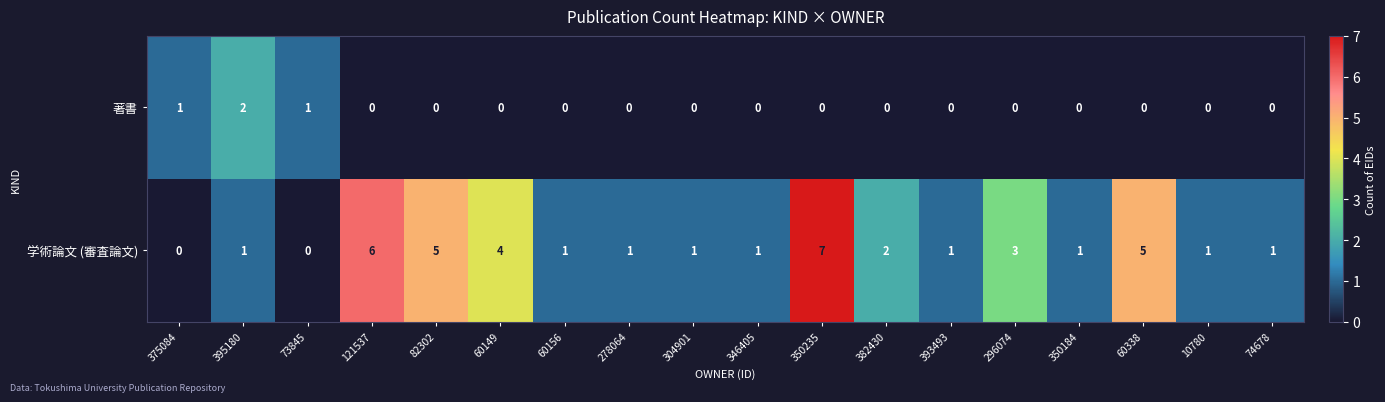

Which series has the widest spread of values?

学術論文 (審査論文)